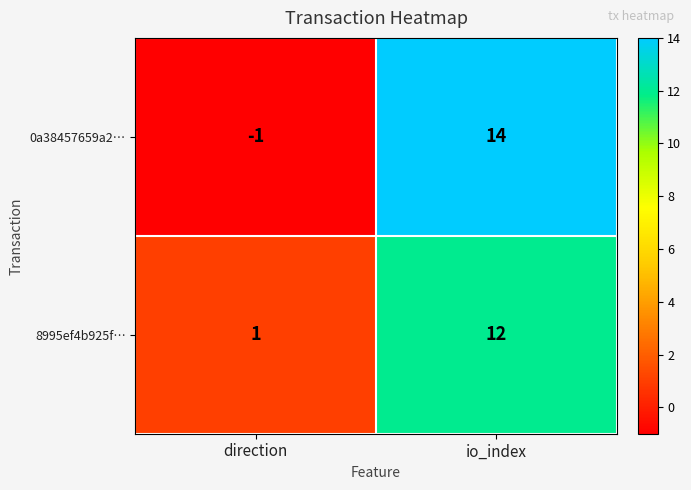

Which category has the lowest value across all series?

direction